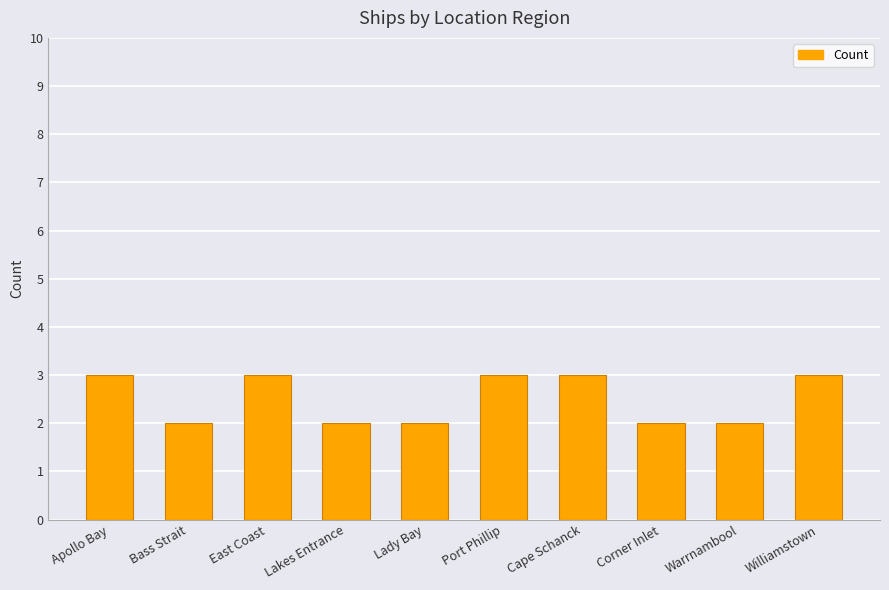

Count the number of categories in the chart.

10